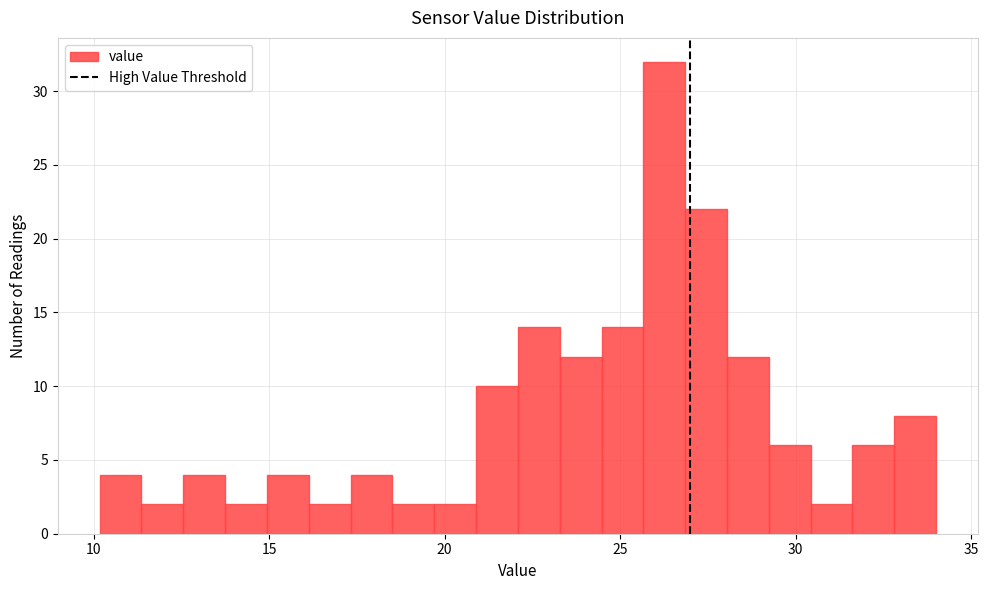

Read against the x-axis, roughly where is the centre of the tallest bar?

26.5